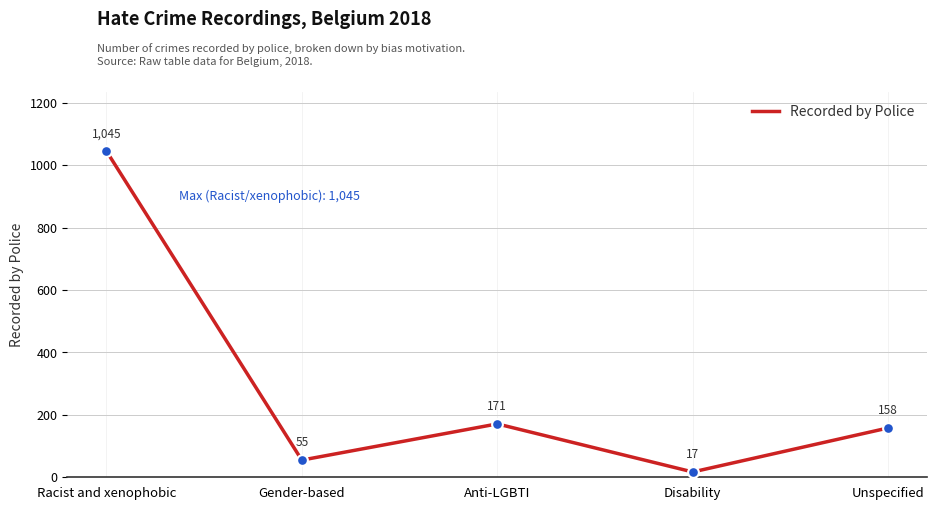

What is the change in value from Racist and xenophobic to Disability?

-1028